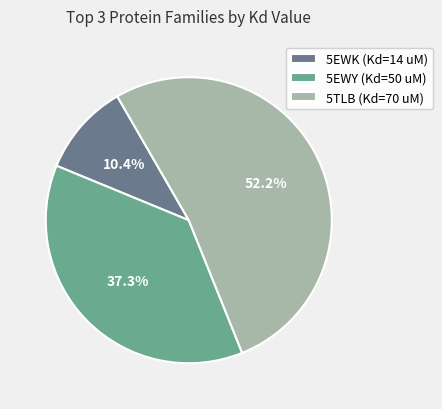

True or false: 5EWY (Kd=50 uM) accounts for 30% of the total.

False